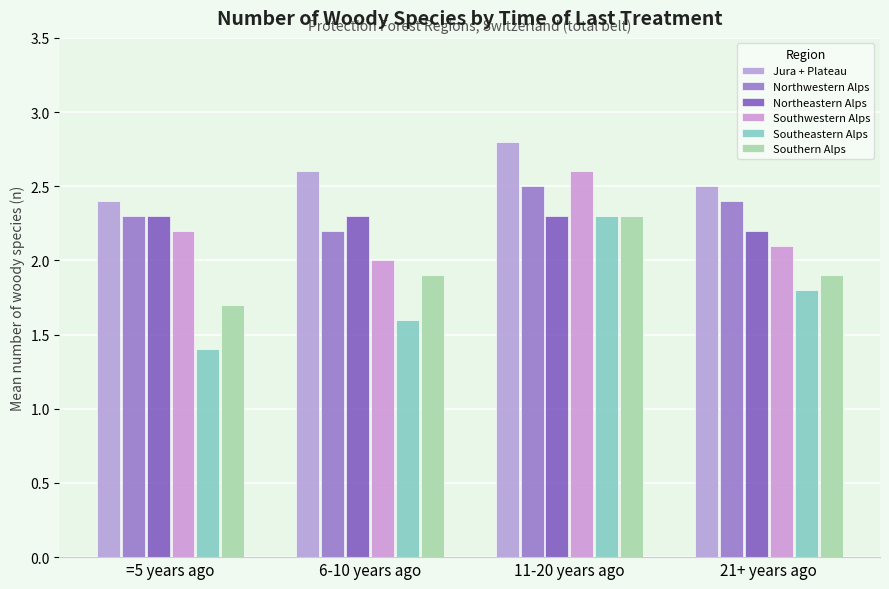

True or false: Southwestern Alps has a value of 3.4 at 21+ years ago.

False